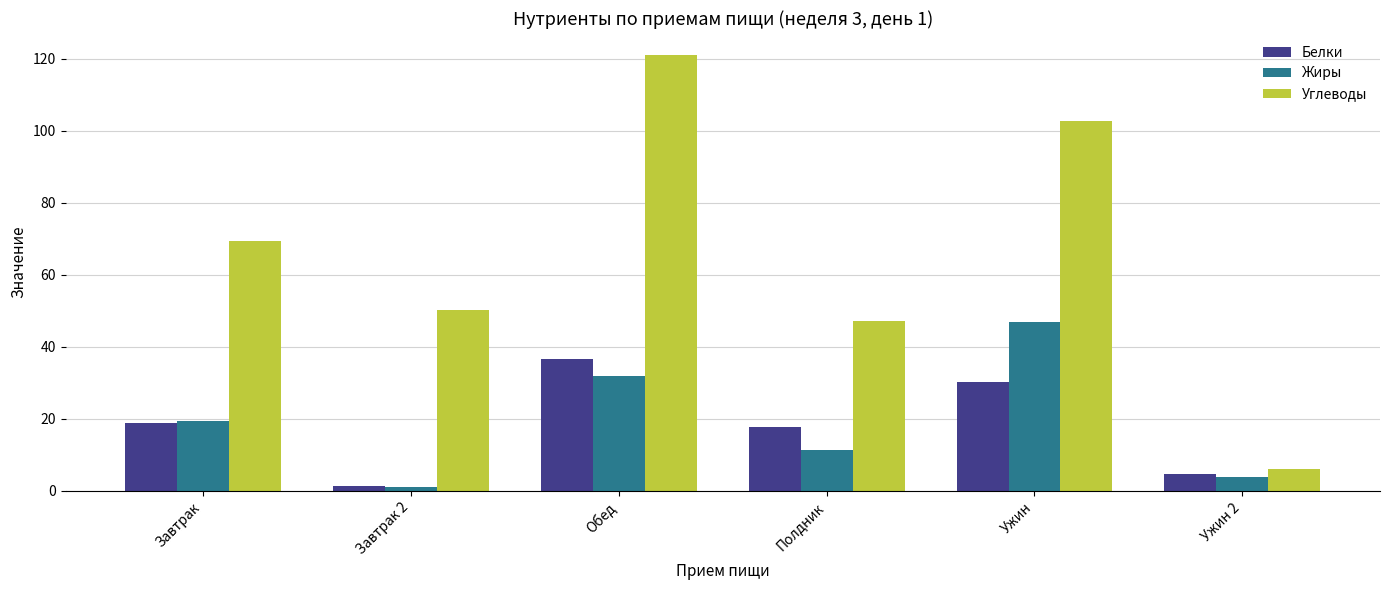

How many distinct data groups are displayed?

3